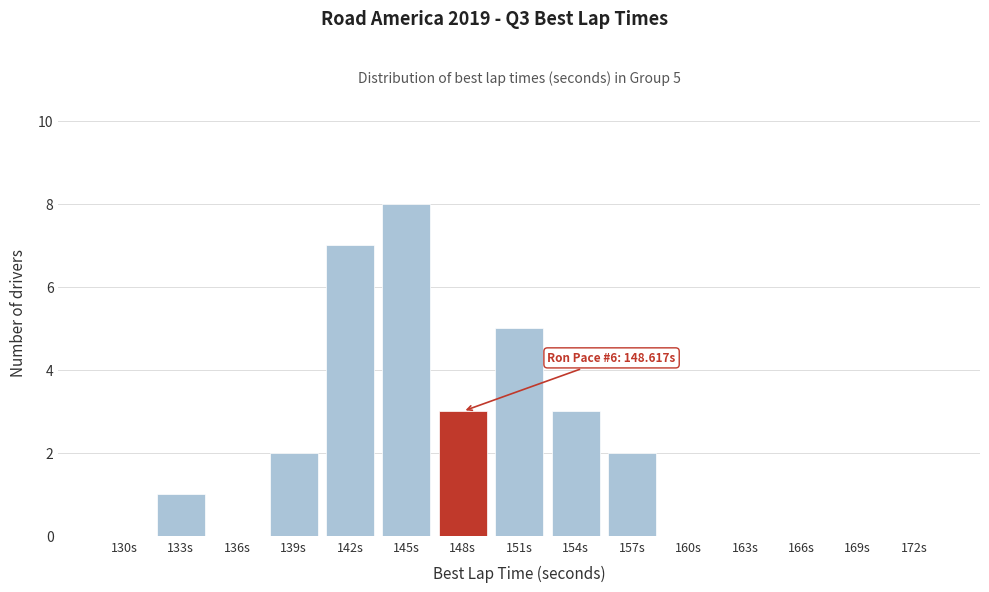

Reading left to right, extract all data points from this chart.

130s=0	133s=1	136s=0	139s=2	142s=7	145s=8	148s=3	151s=5	154s=3	157s=2	160s=0	163s=0	166s=0	169s=0	172s=0